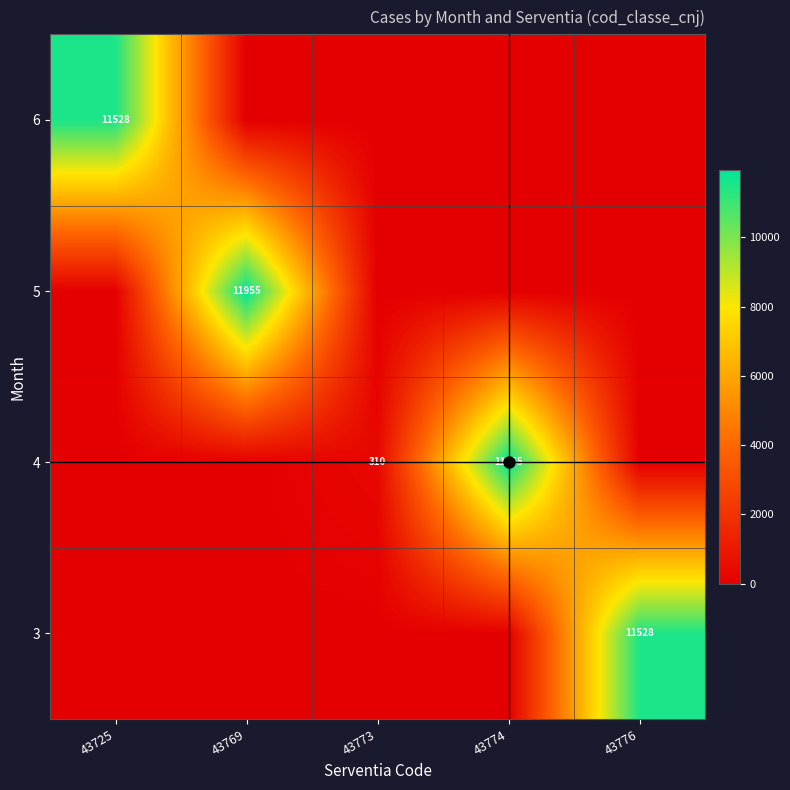

How many categories are shown in the chart?

5